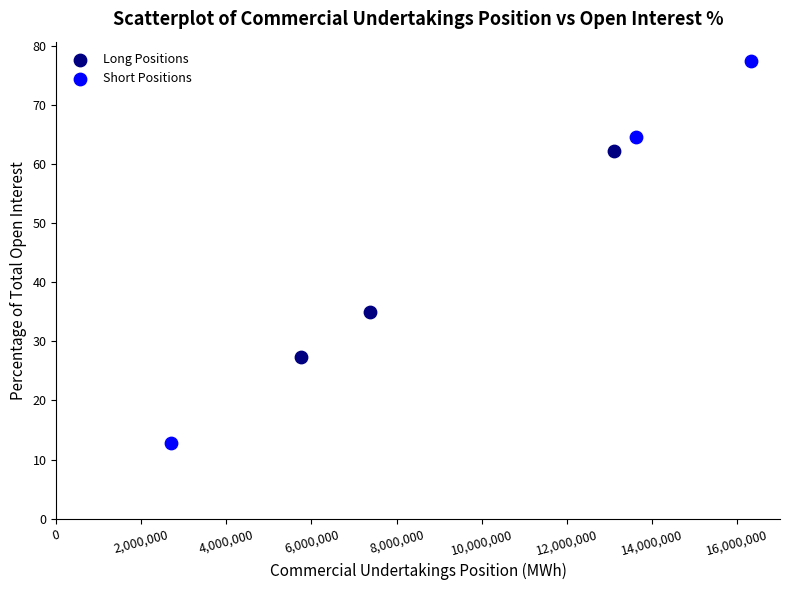

Which series contains the highest Y value?

Short Positions